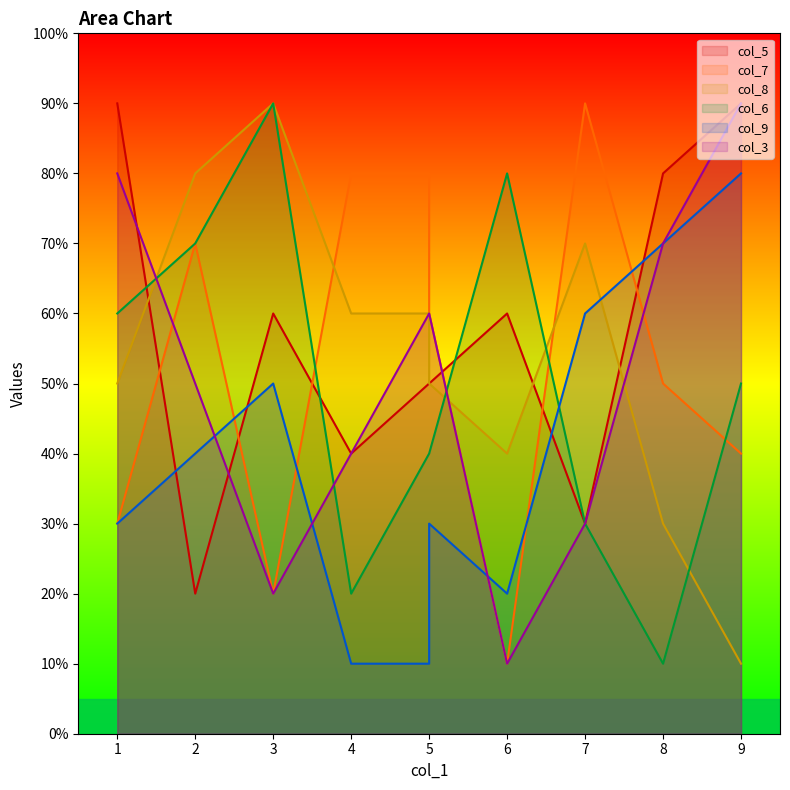

What is the minimum value shown in the chart?

1